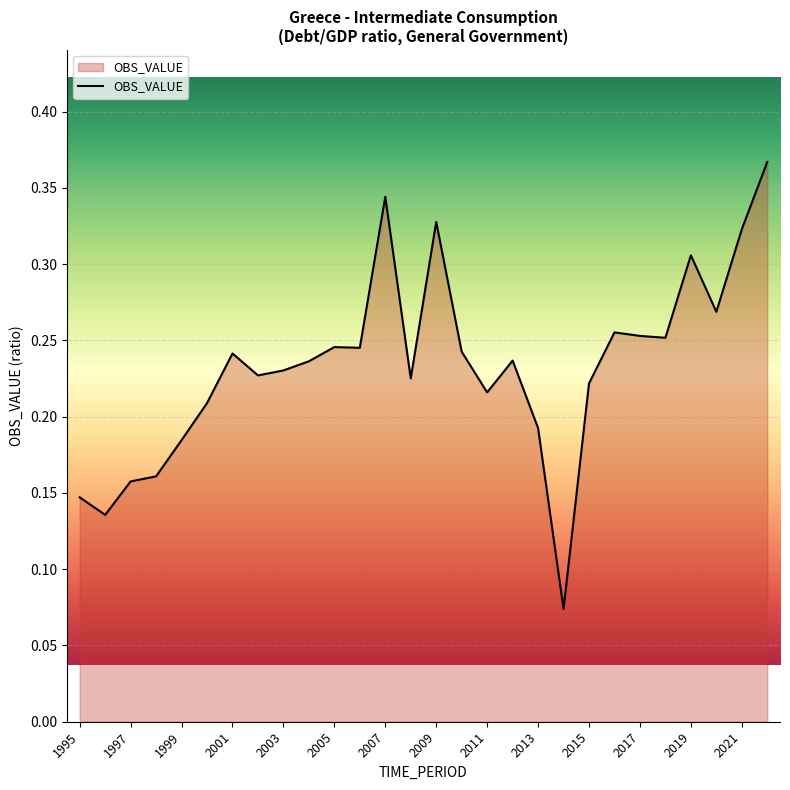

Count the number of categories in the chart.

28